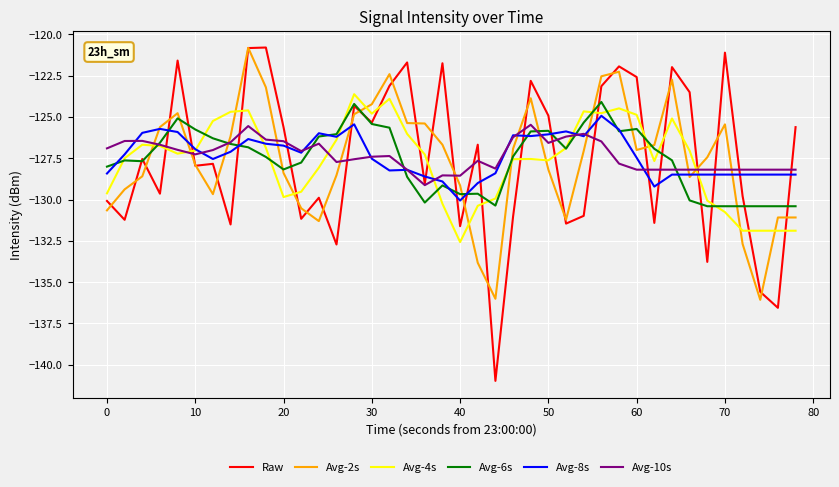

What is the maximum value shown in the chart?

-120.8